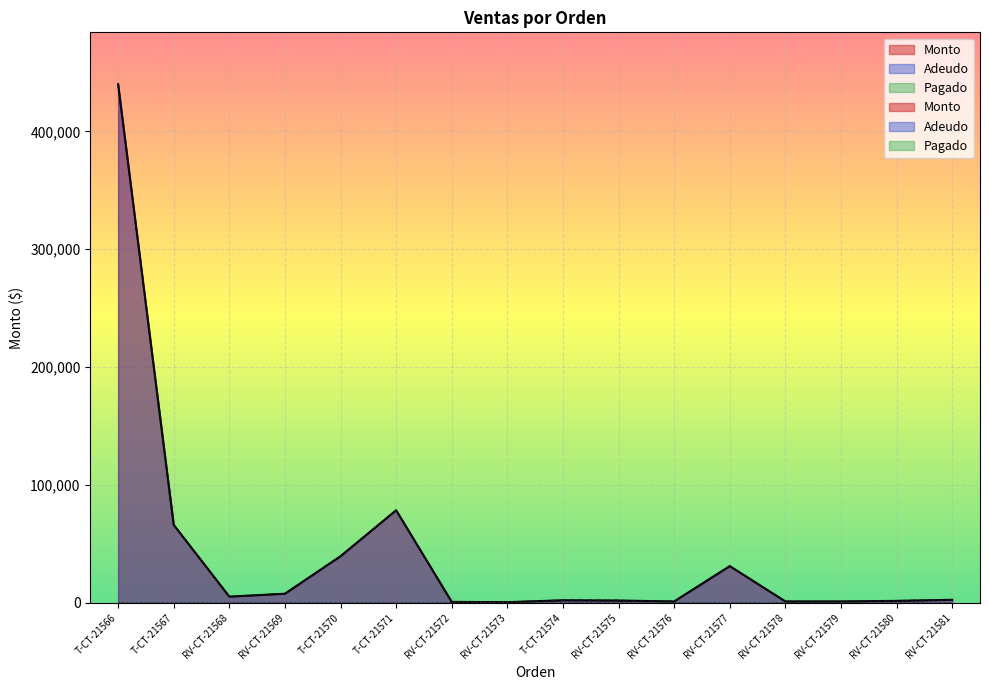

The Adeudo series shows 400 at RV-CT-21573. True or false?

True